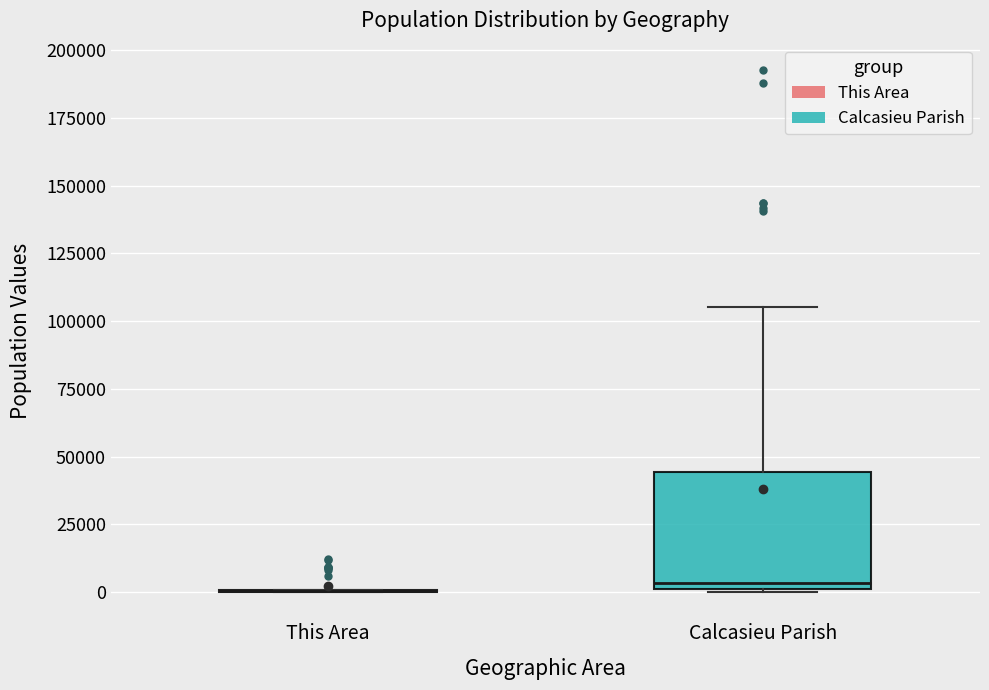

Reading left to right, transcribe this box plot: for each box, give where its median line is, the range the box spans, and where its two whiskers end, as read against the y-axis. The values are not printed on the chart, so give them approximately, as read against the axis.

This Area: box collapsed to a line at 0, whiskers 0 to 0
Calcasieu Parish: median 5000, box 0 to 45000, whiskers 0 to 105000